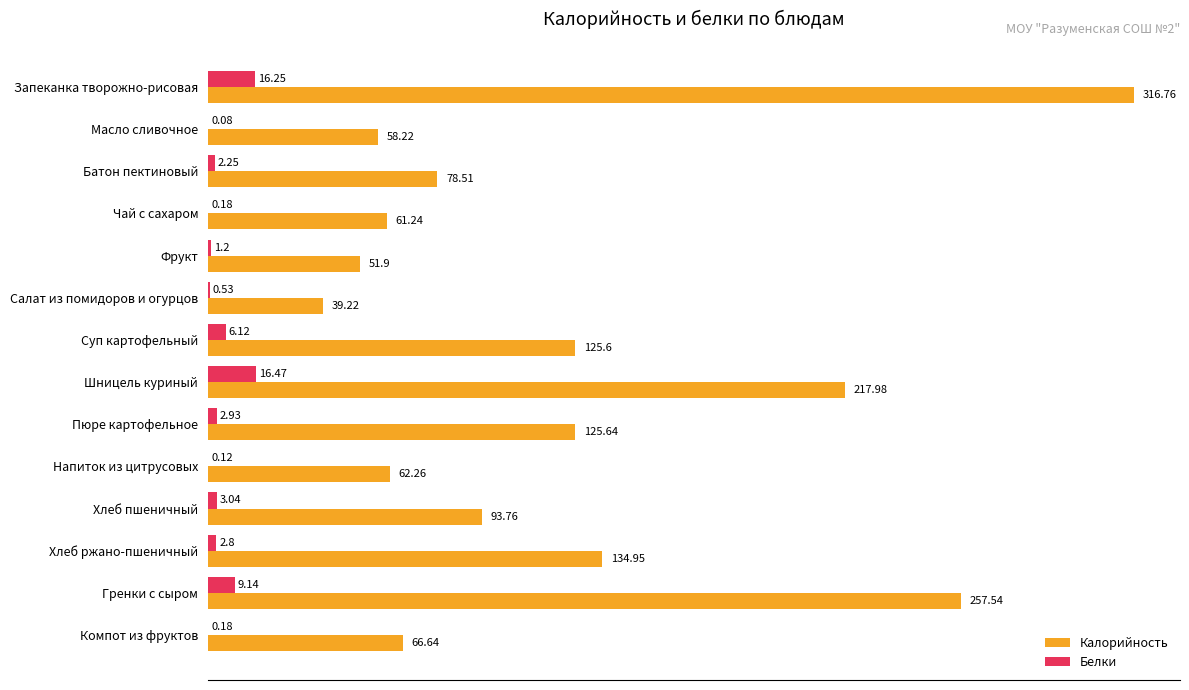

What is the sum of the Белки values at Салат из помидоров и огурцов and Напиток из цитрусовых?

0.7